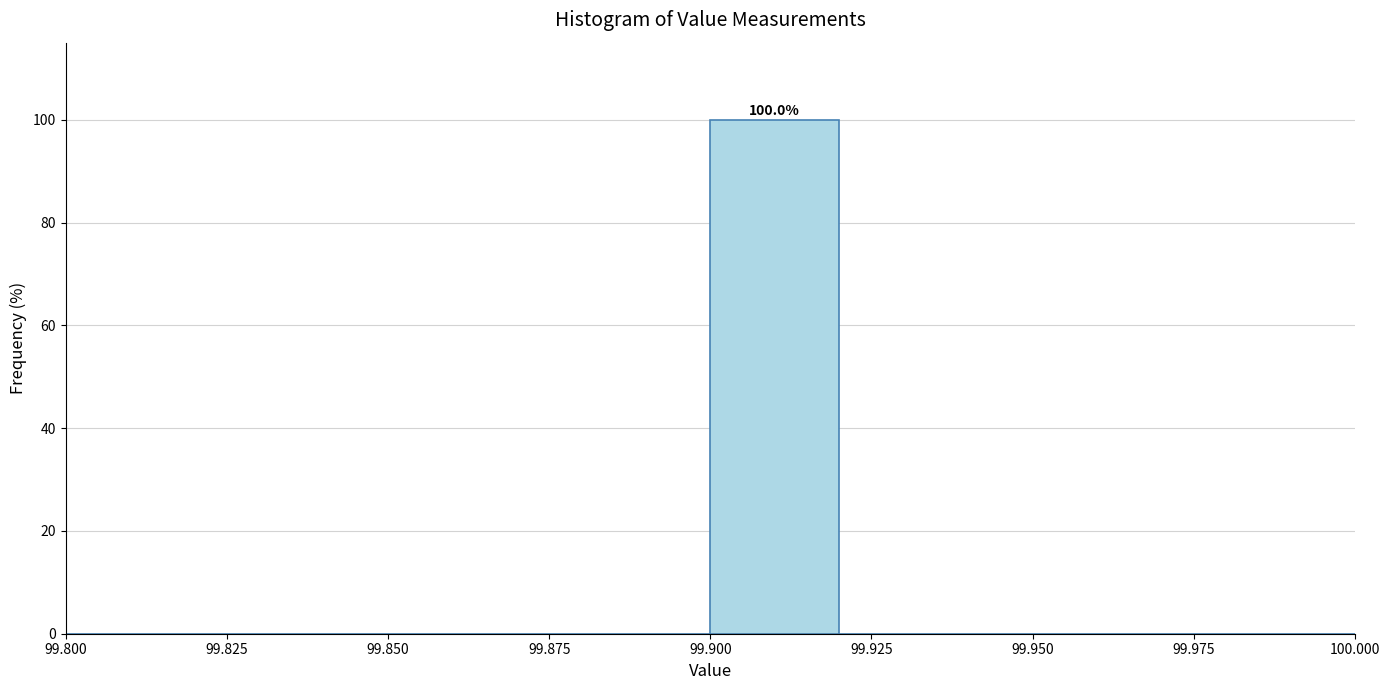

Which range on the x-axis has the tallest bar?

99.90 to 99.92